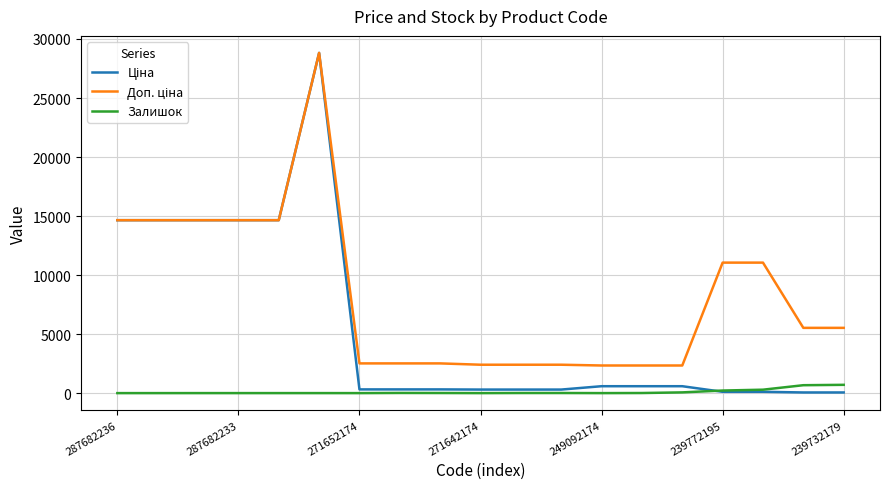

What is the maximum value shown in the chart?

28821.8